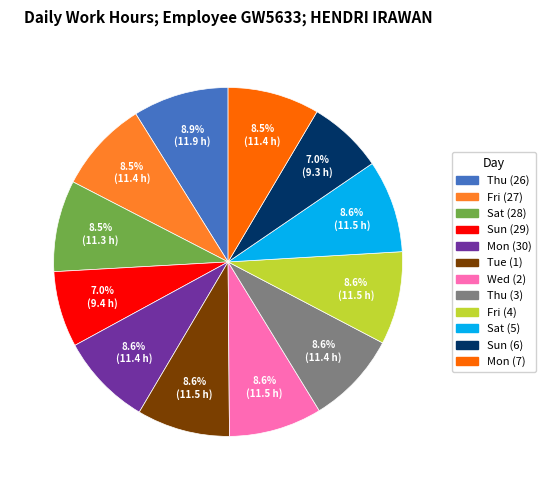

How many slices are in this pie chart?

12